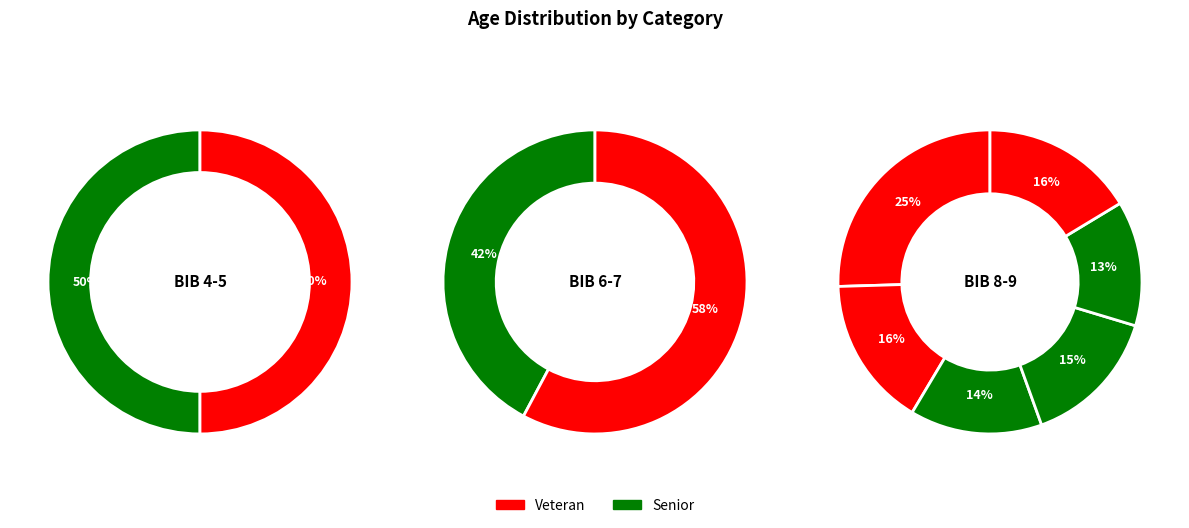

Is it true that 4 is 44% of the pie?

True